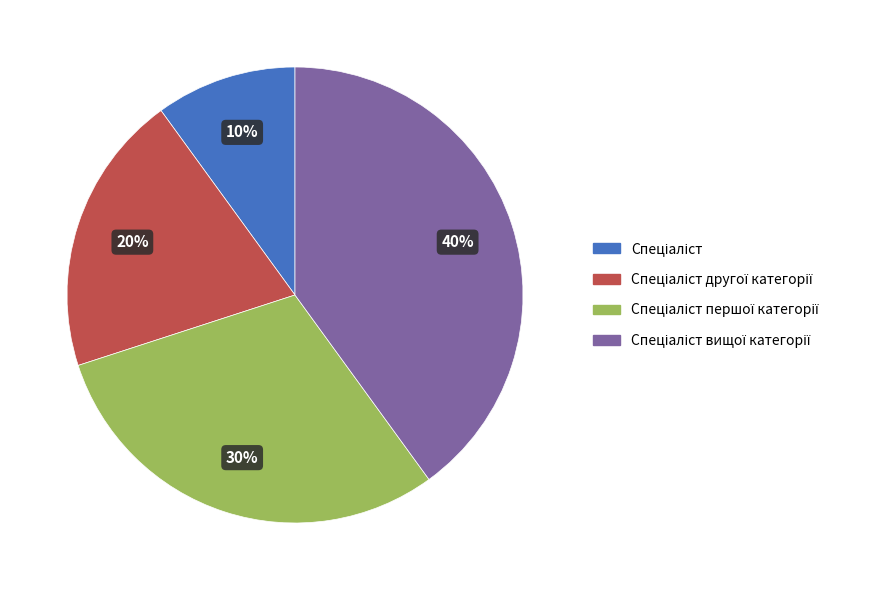

To the nearest percent, what is the average slice percentage?

25%